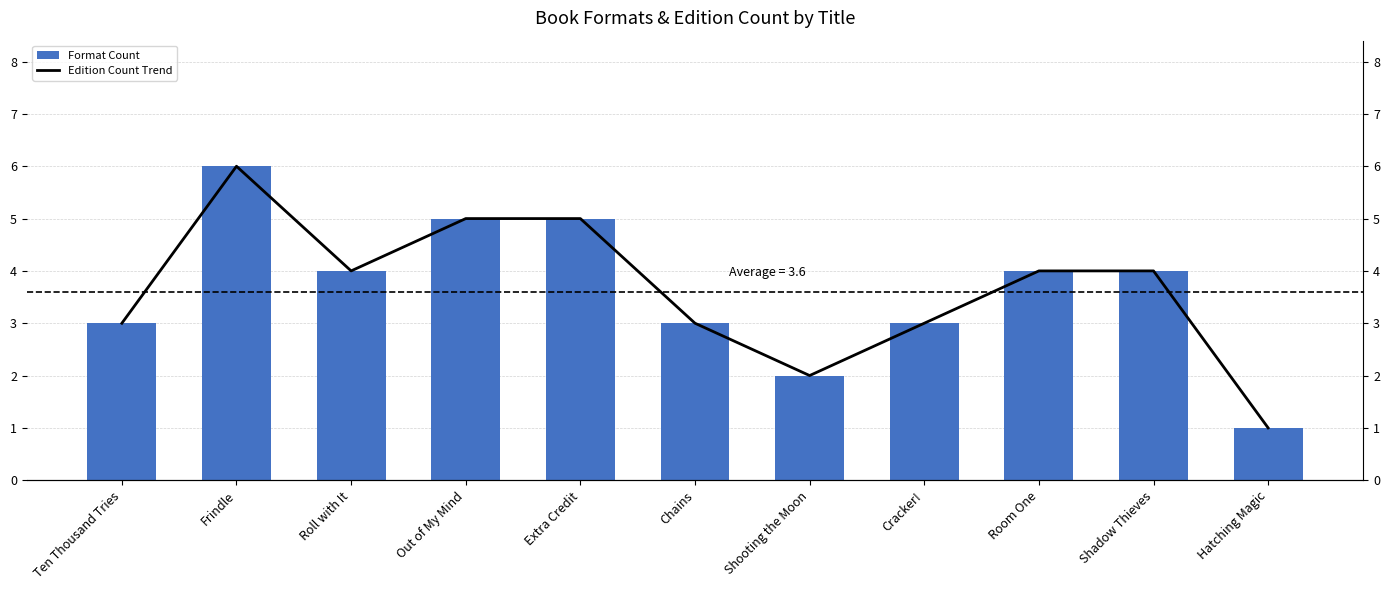

At which label does Edition Count Trend first exceed 4?

Frindle